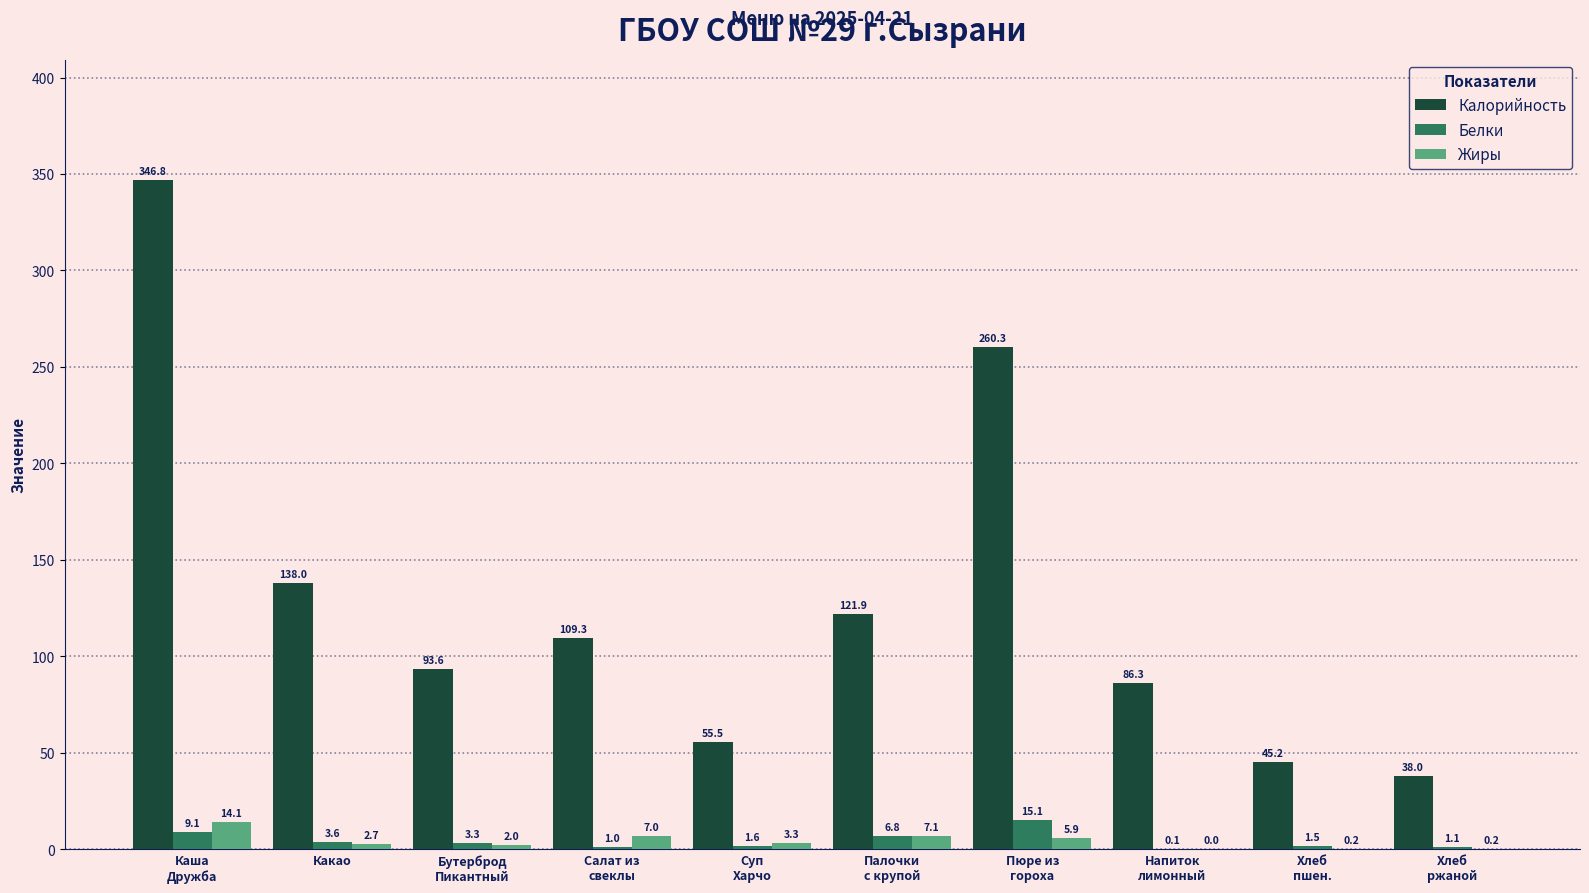

Which series has the largest total across all categories?

Калорийность